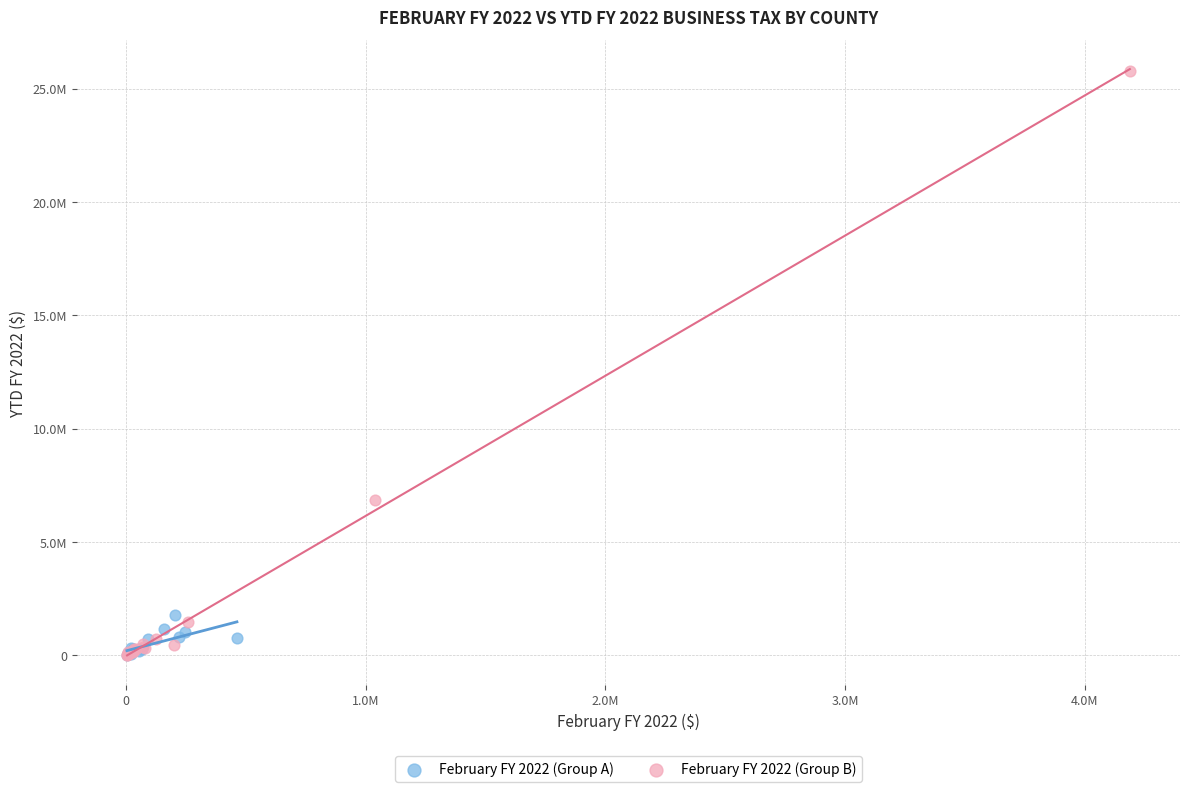

Which series has the largest Y range (max minus min)?

February FY 2022 (Group B)